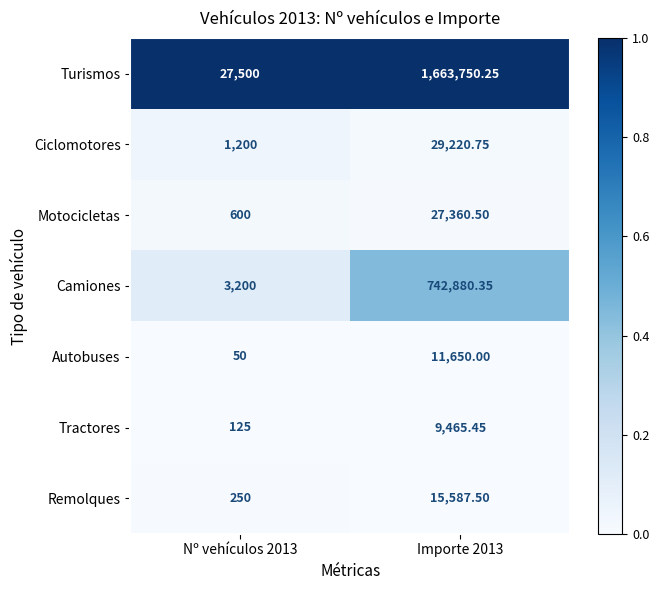

At which category is the sum across all series the highest?

Importe 2013